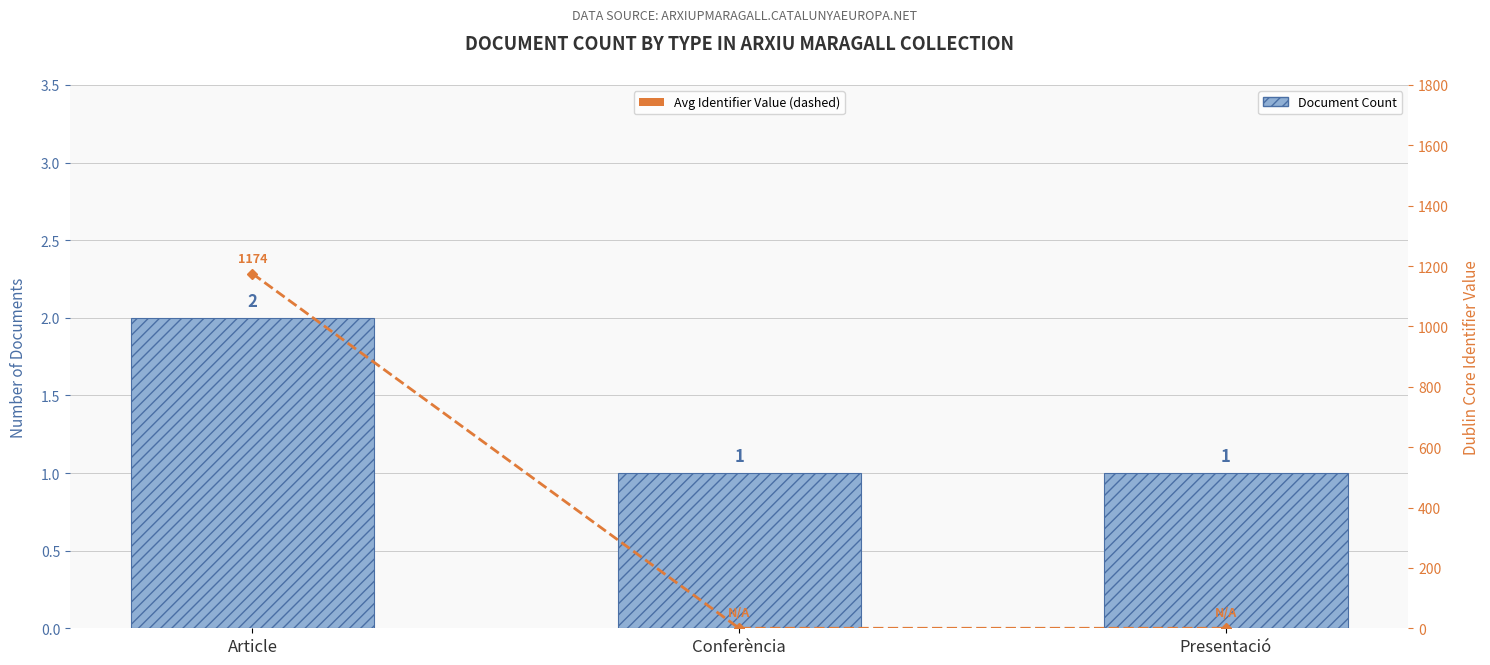

What is the difference between the highest and lowest values at Conferència?

1.0